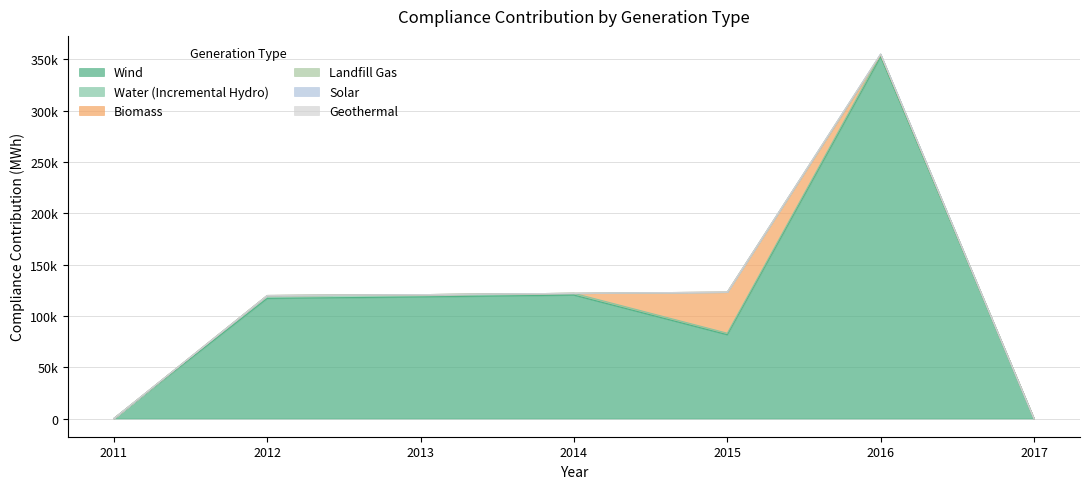

How many data points does each series have?

7